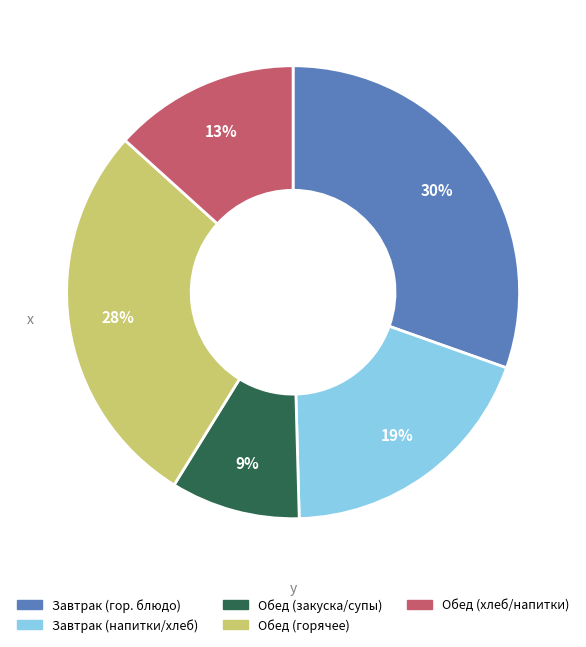

To the nearest percent, what is the difference between the largest and smallest slice percentages?

21%